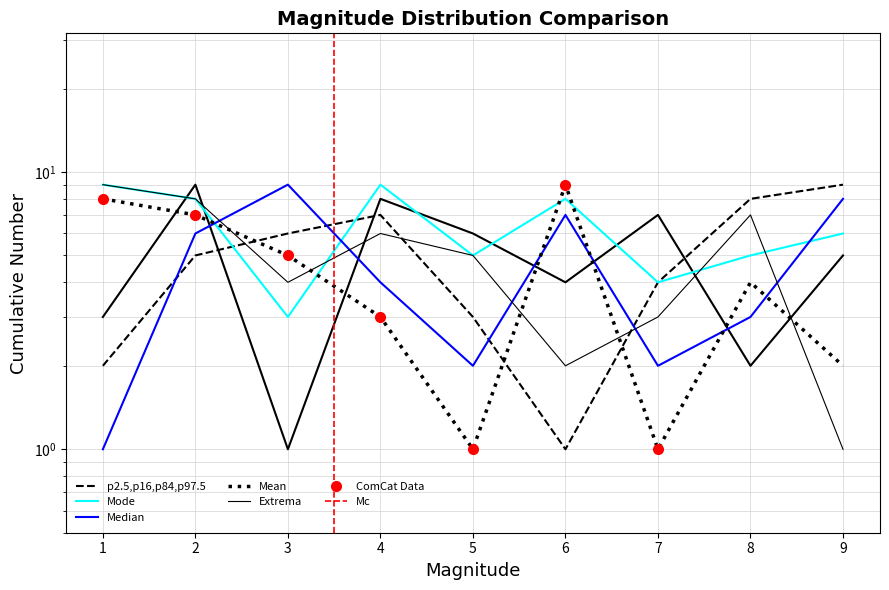

List the labels in order of col_3 value, largest first.

2, 4, 7, 5, 9, 6, 1, 8, 3